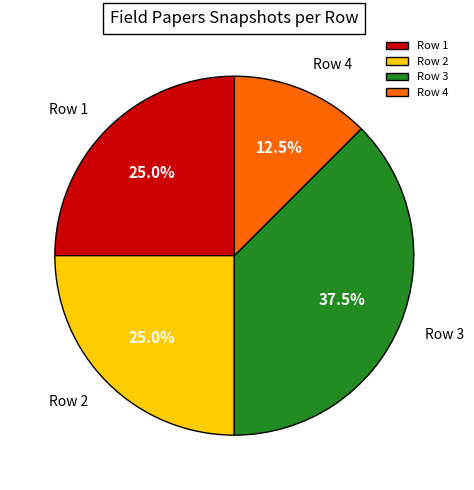

What is the largest slice in the pie chart?

Row 3